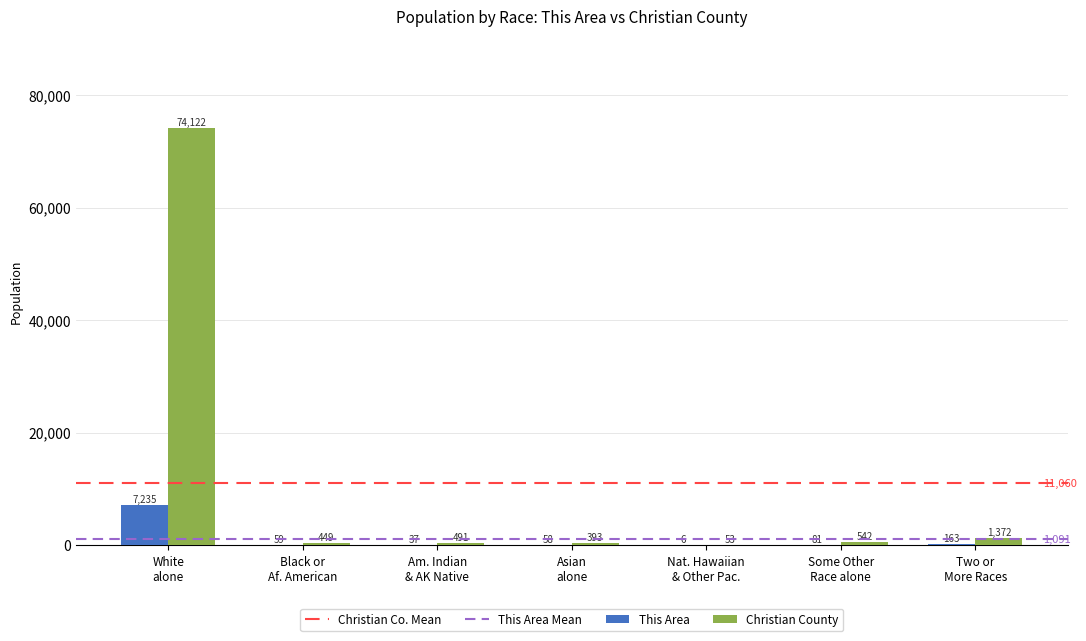

How many data points does each series have?

7